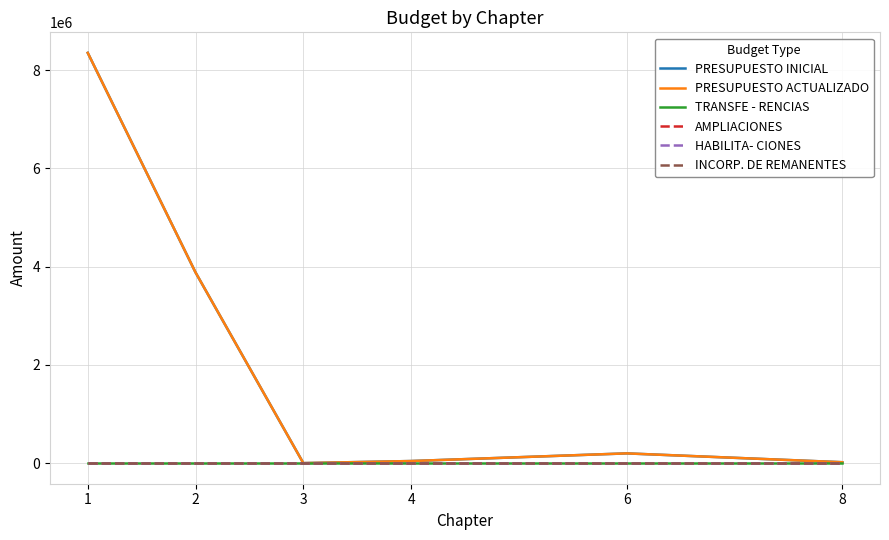

Does the chart have visible grid lines?

Yes